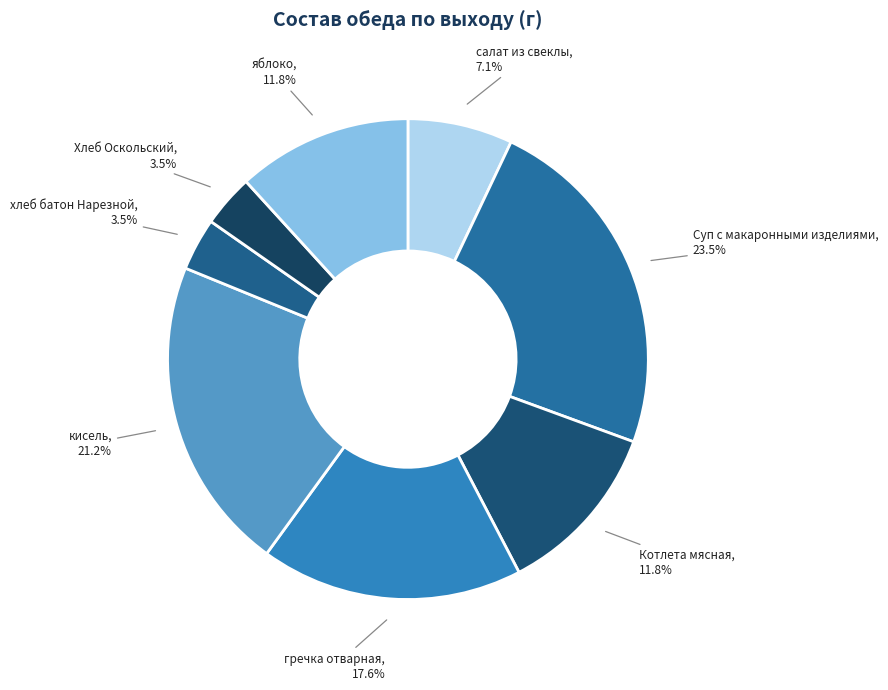

How many slices are in this pie chart?

8